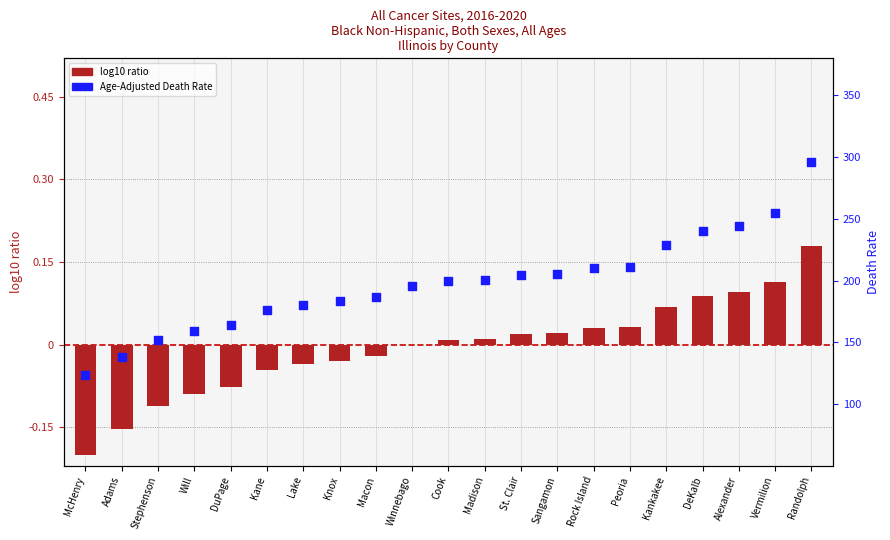

Which series reaches the maximum Y coordinate?

Age-Adjusted Death Rate